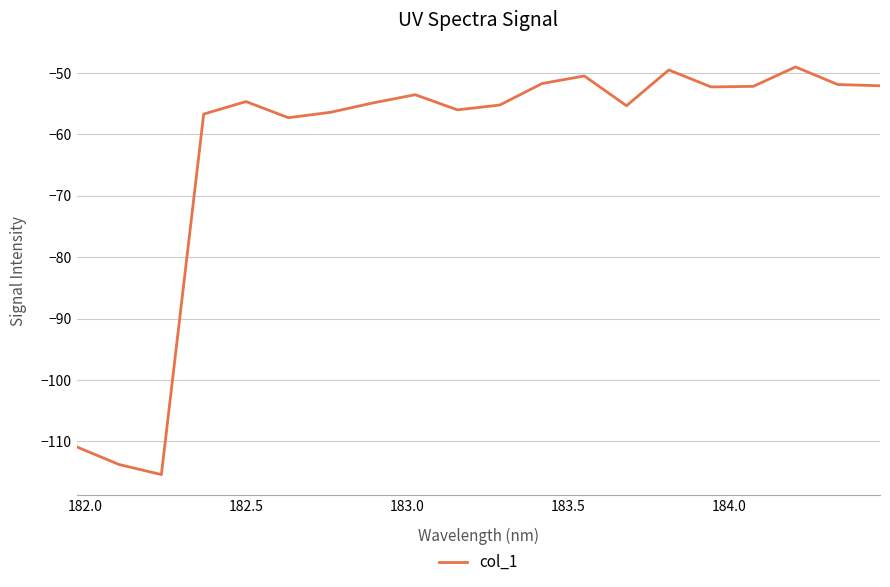

What is the difference between the maximum and minimum values?

66.4